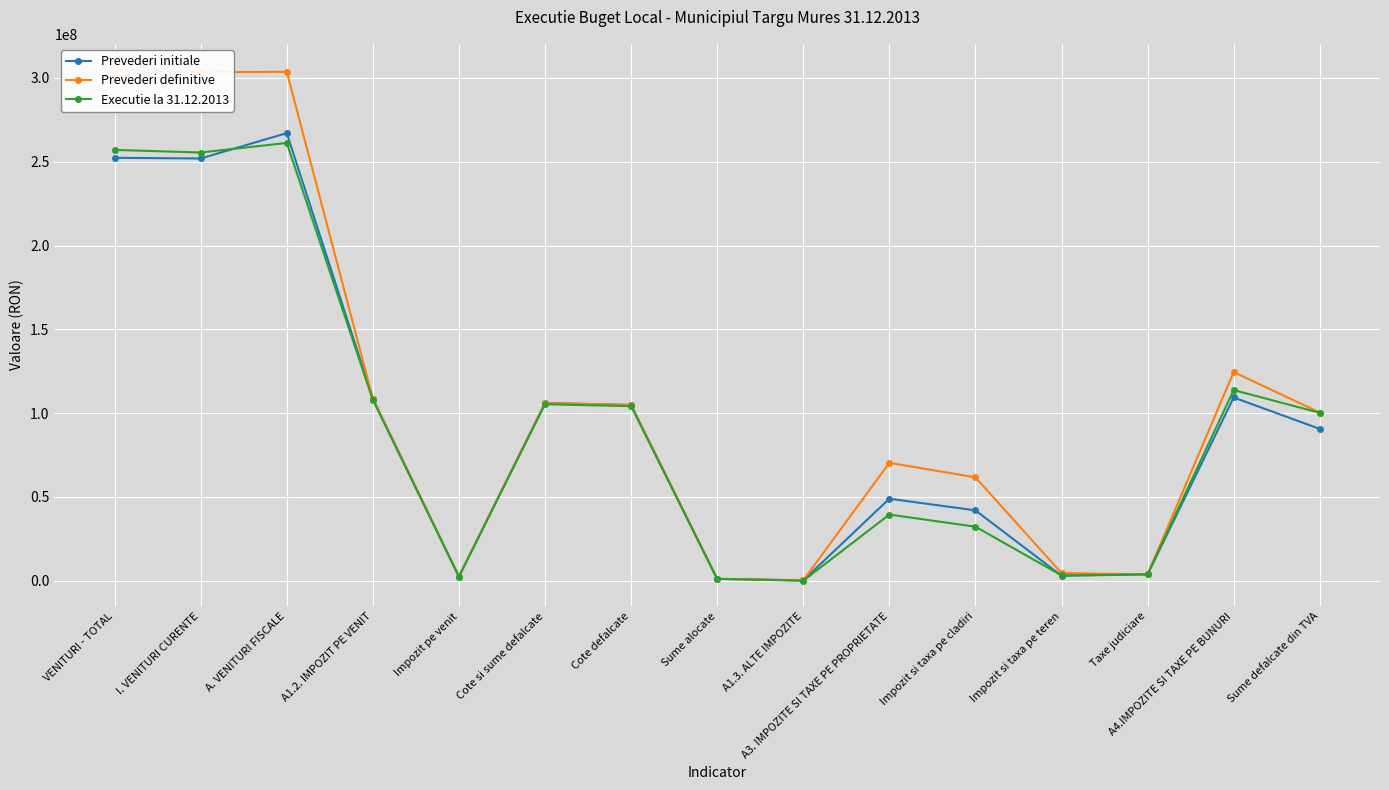

Which series changed the most between A. VENITURI FISCALE and Sume alocate?

Prevederi definitive